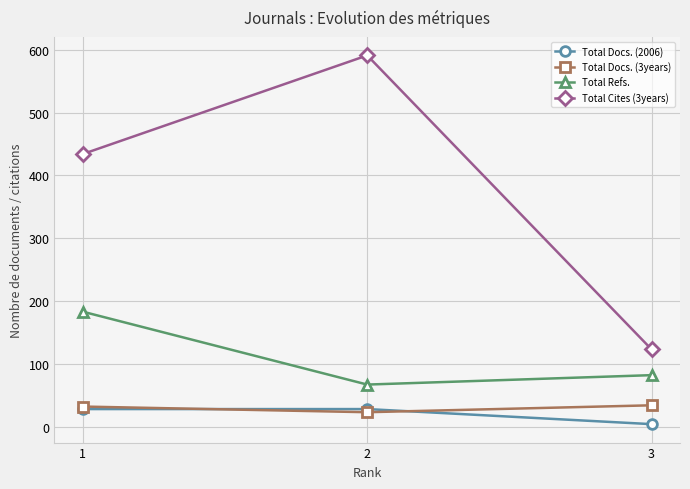

Count the number of data series in this chart.

4